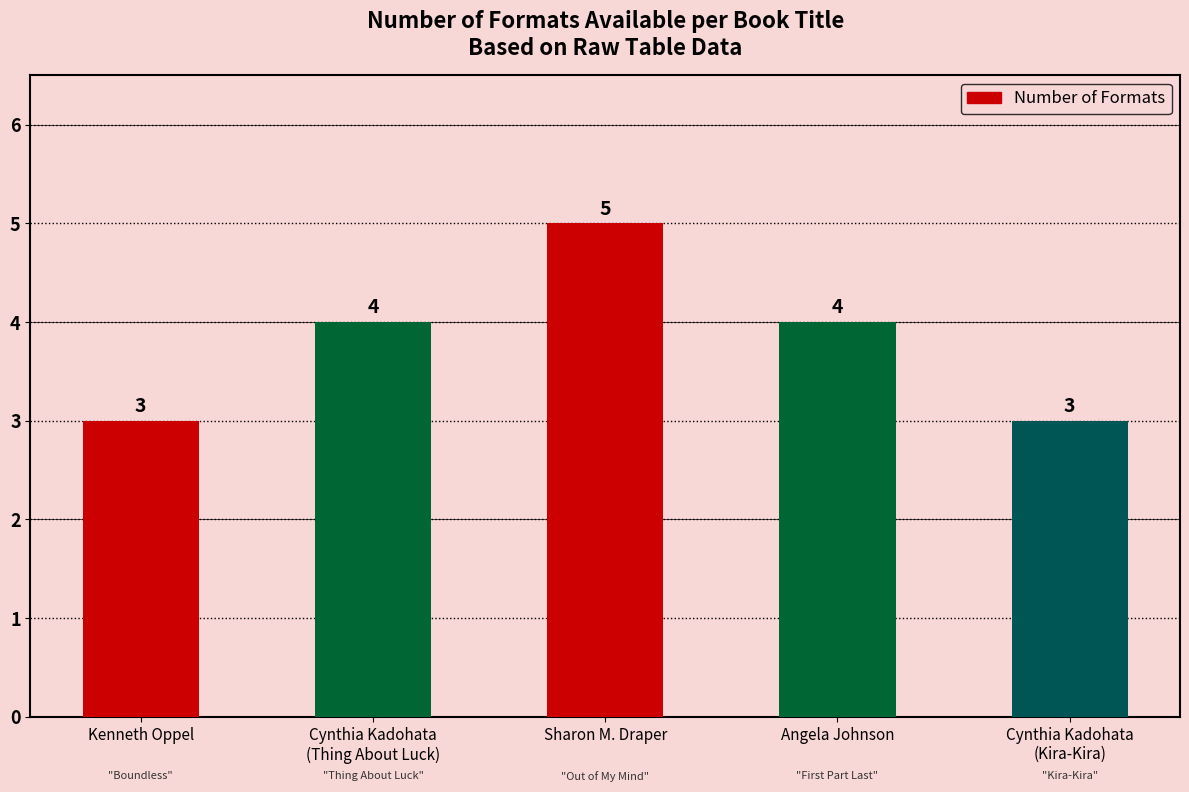

What is the label of the 3rd bar from the left?

Sharon M. Draper